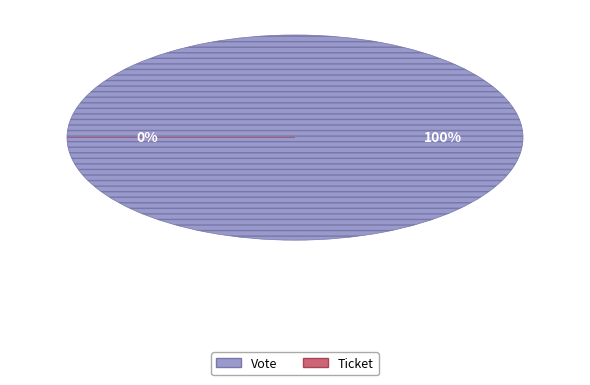

What is the largest slice in the pie chart?

Vote